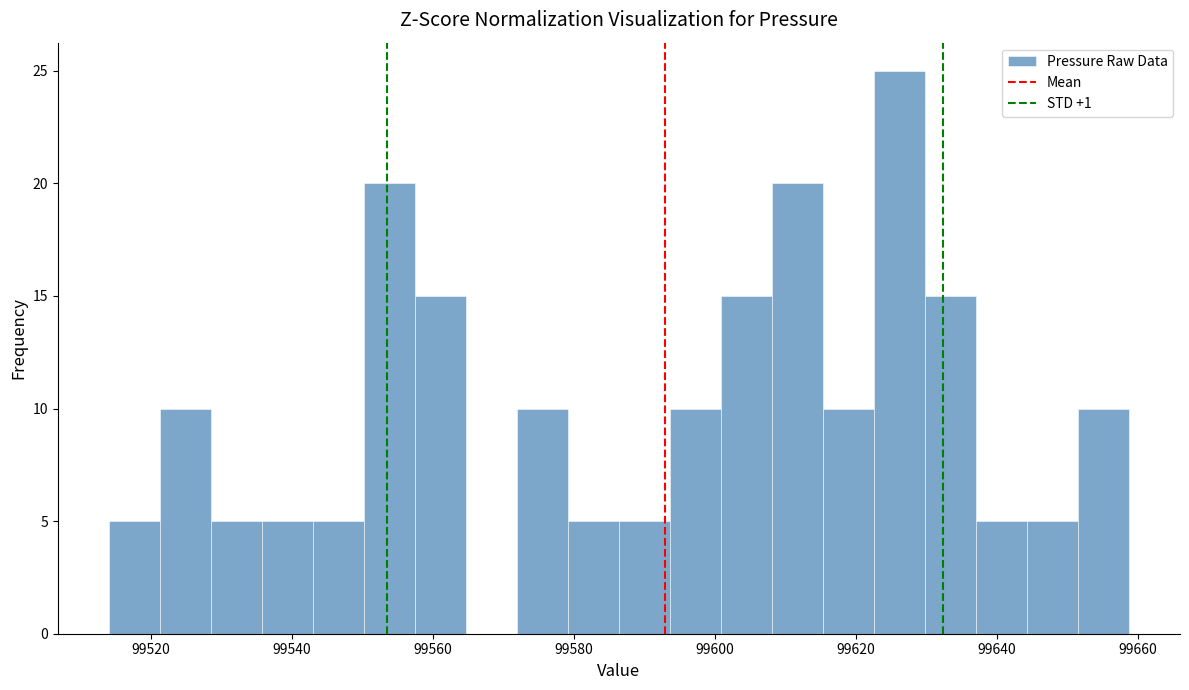

Read against the x-axis, roughly where is the centre of the tallest bar?

99626